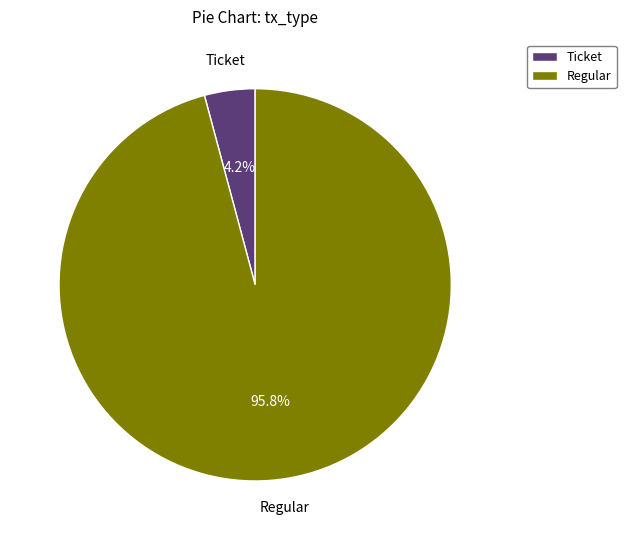

Is there a majority slice in this chart?

Yes